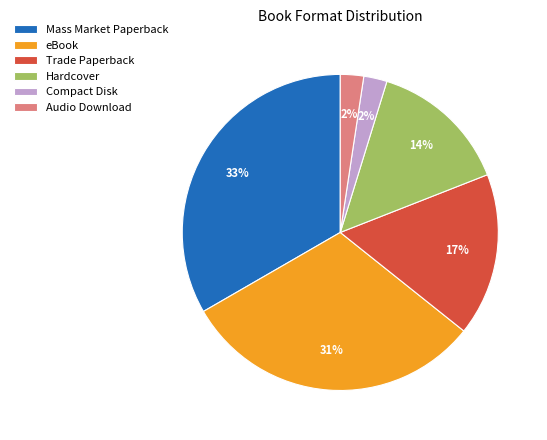

Which category has the biggest portion of the pie?

Mass Market Paperback